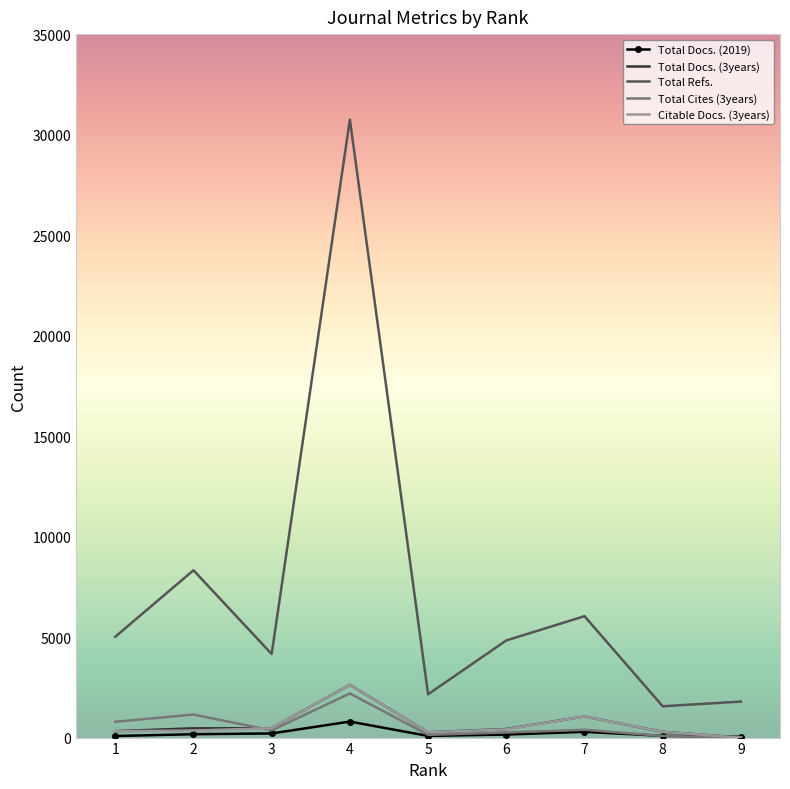

True or false: Total Cites (3years) and Total Refs. intersect in this chart.

False